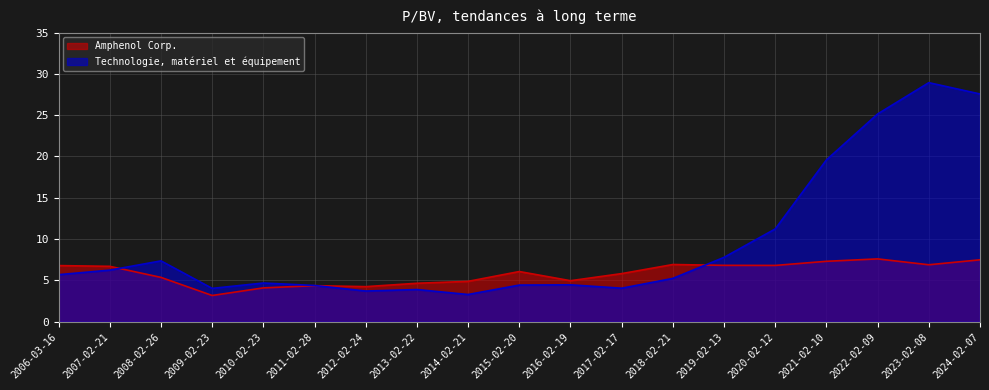

What is the minimum value shown in the chart?

3.2